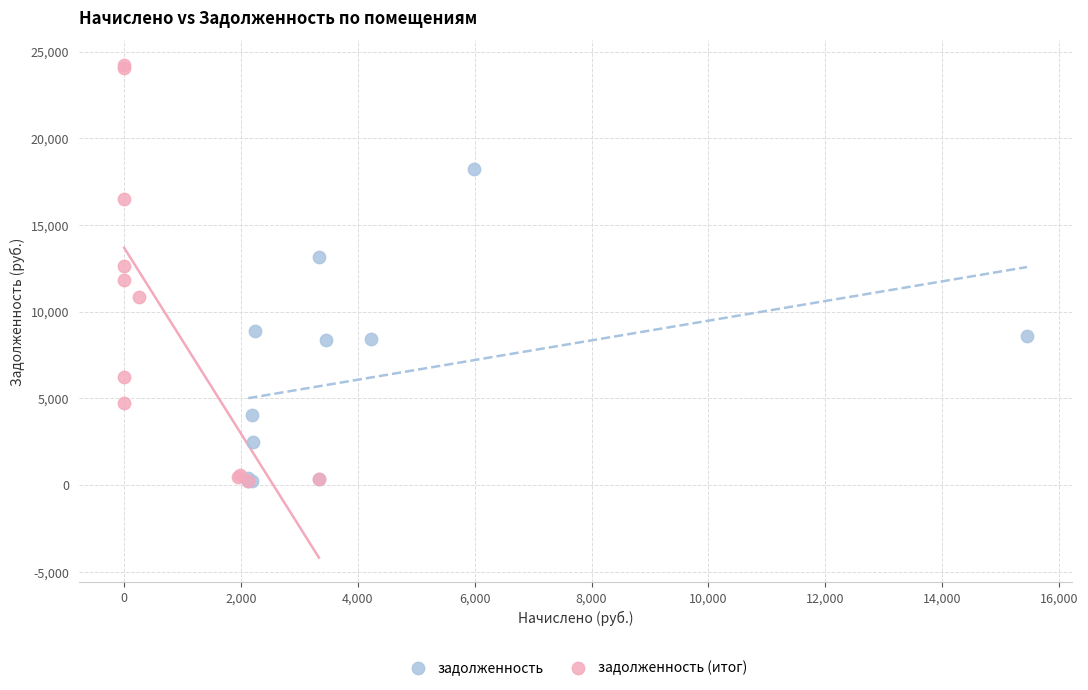

Which series has the largest Y range (max minus min)?

задолженность (итог)